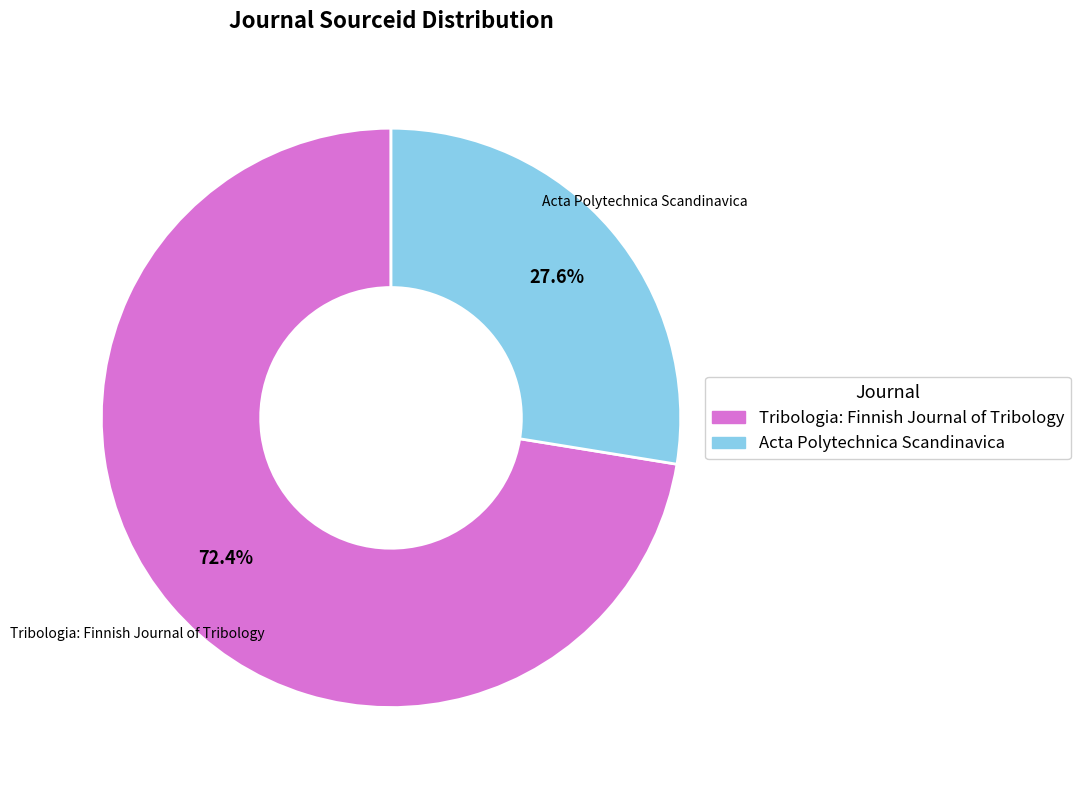

True or false: Acta Polytechnica Scandinavica accounts for 33% of the total.

False